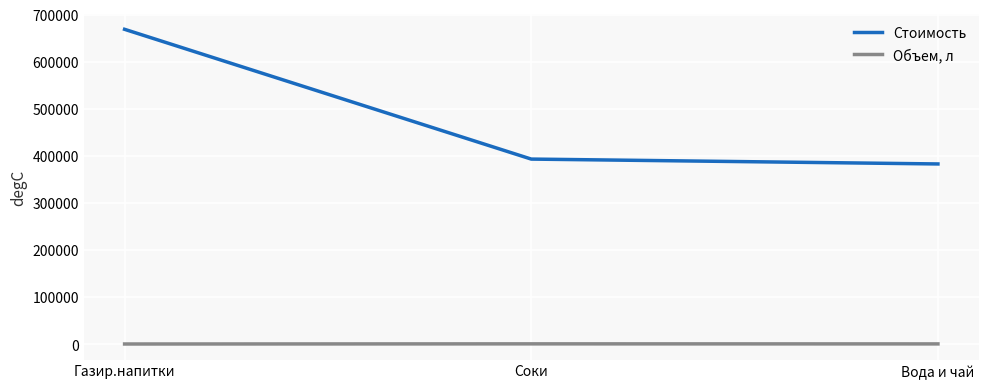

Which series has the largest range (max minus min)?

Стоимость